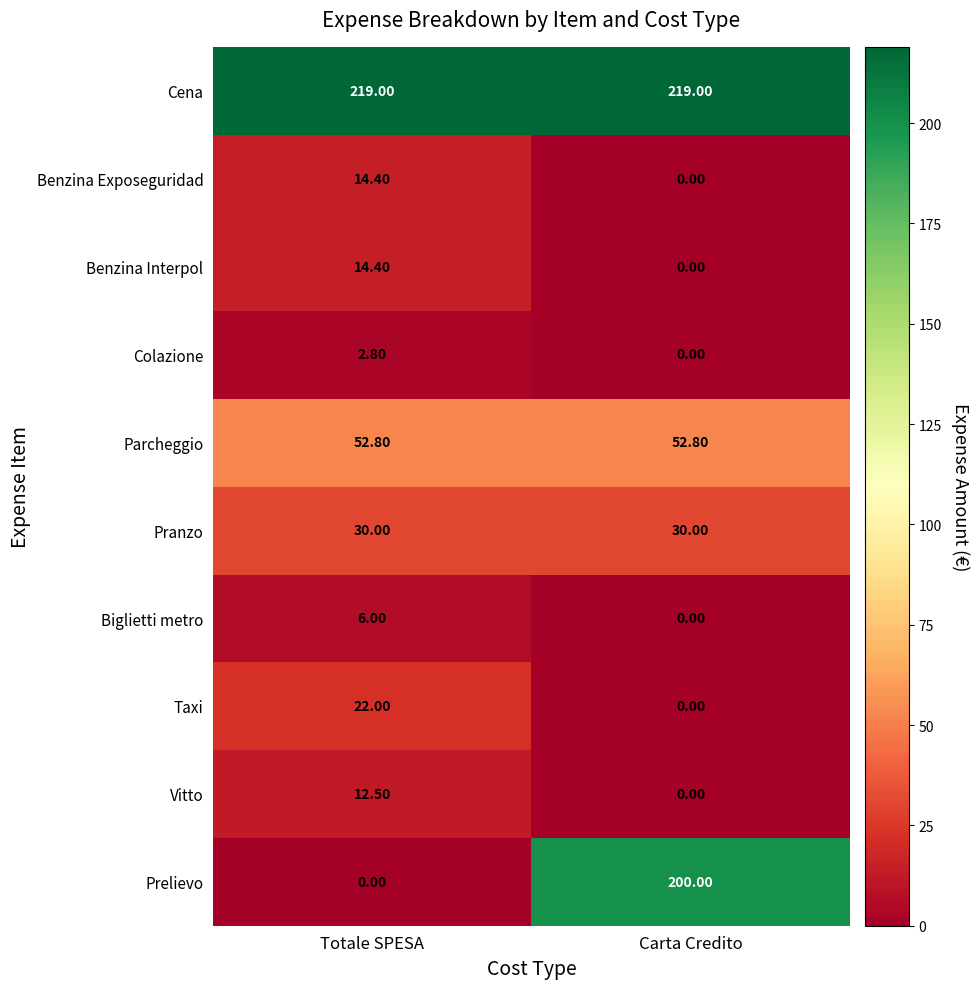

At which label does Prelievo reach its minimum?

Totale SPESA